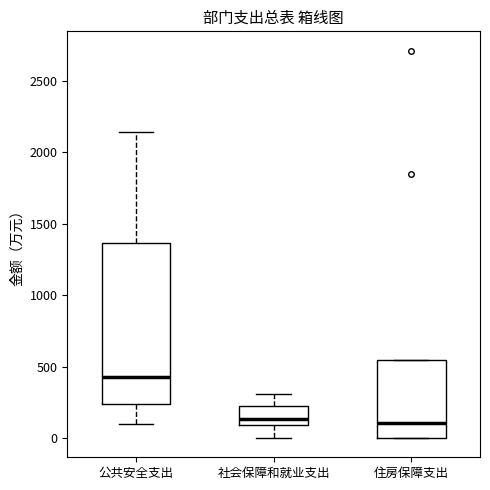

Where does the median line of the box for 公共安全支出 sit on the y-axis? The values are not printed on the chart, so give them approximately, as read against the axis.

450